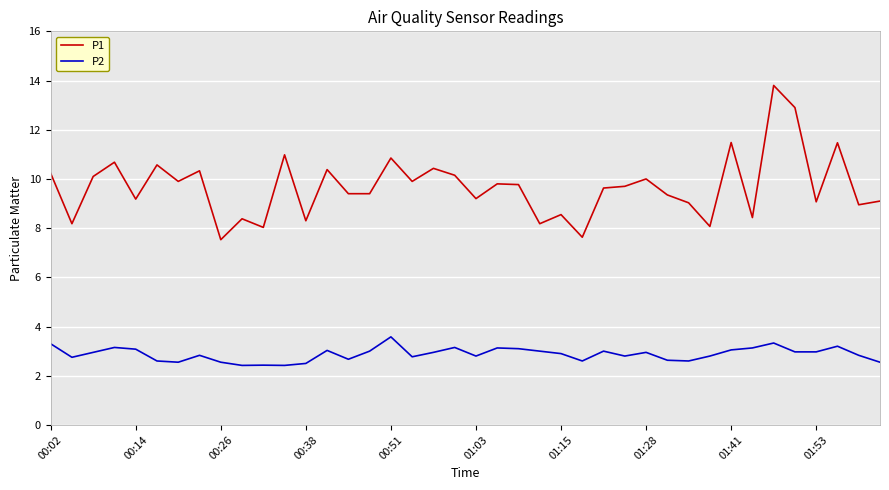

Which series has the largest total across all categories?

P1